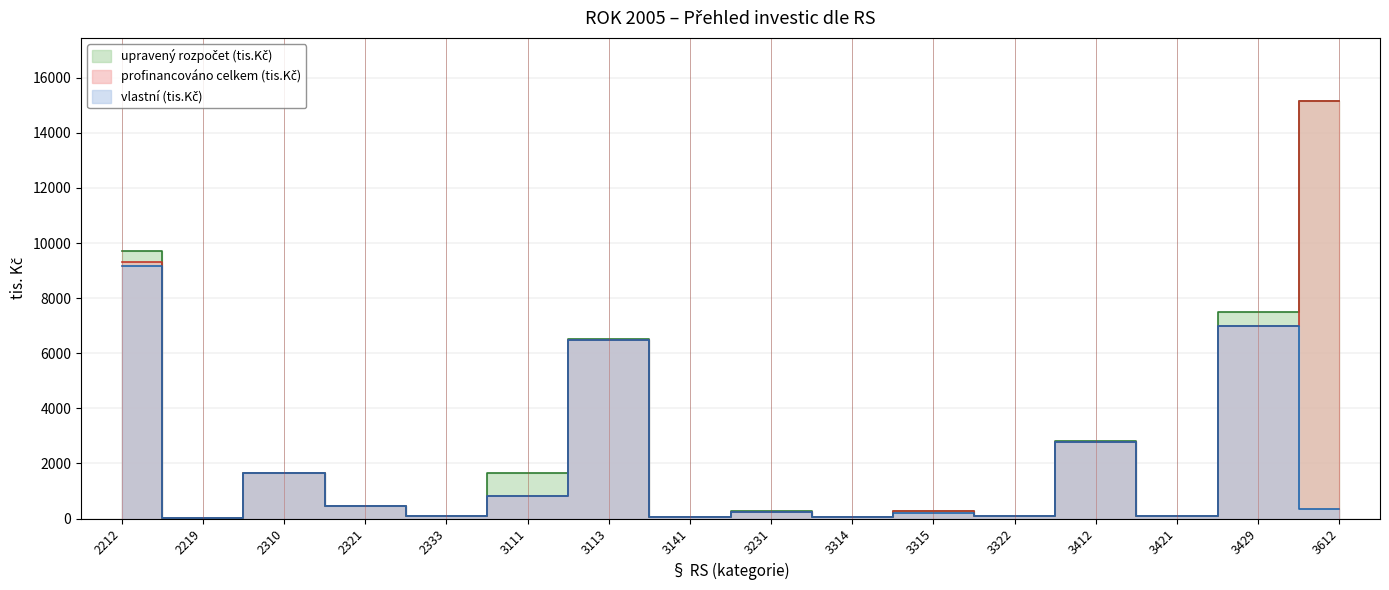

Where is vlastní (tis.Kč) nearest to the value 4596?

3412